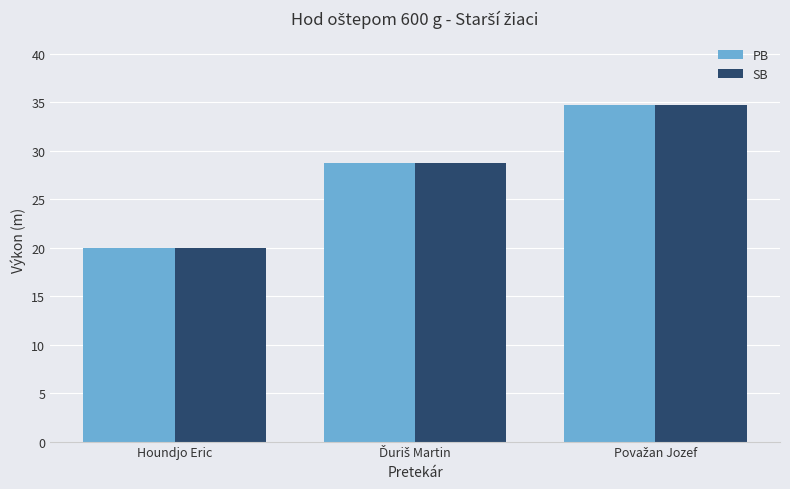

What is the minimum value shown in the chart?

19.9